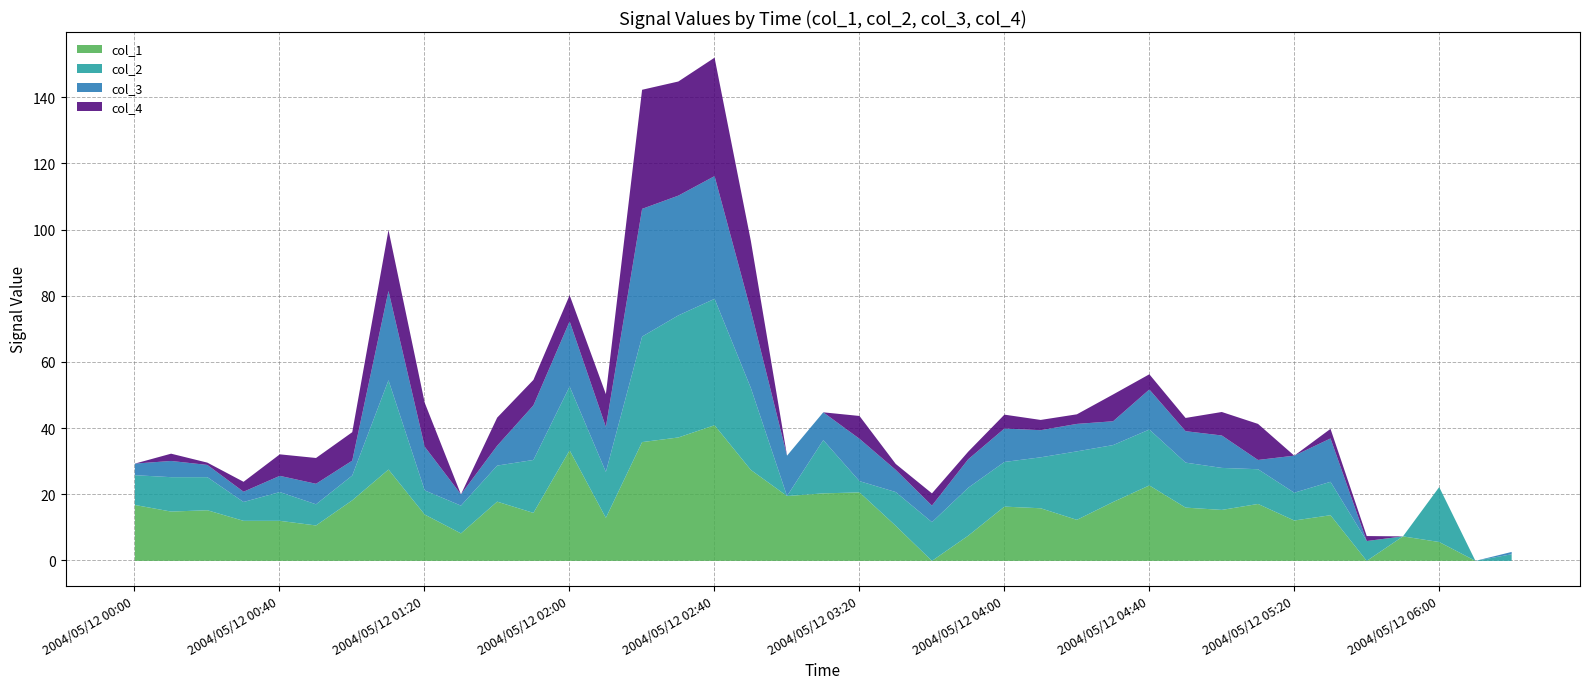

What position from the left is 2004/05/12 03:10?

20